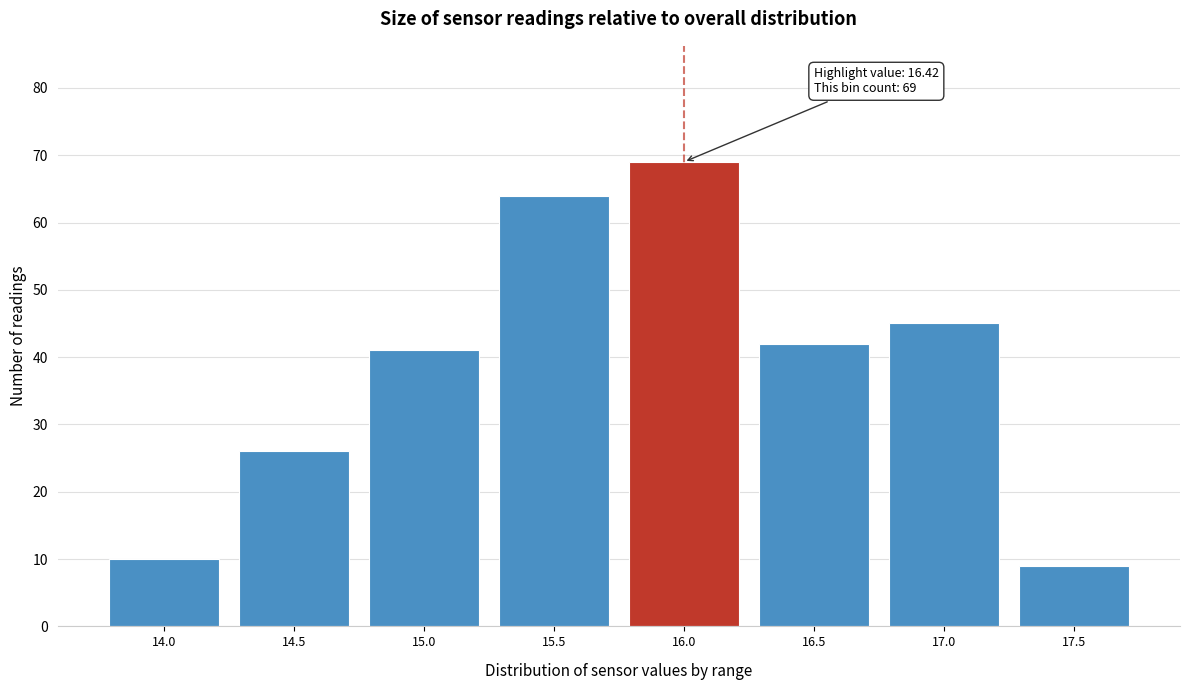

Reading left to right, transcribe all the data shown in this chart.

10	26	41	64	69	42	45	9